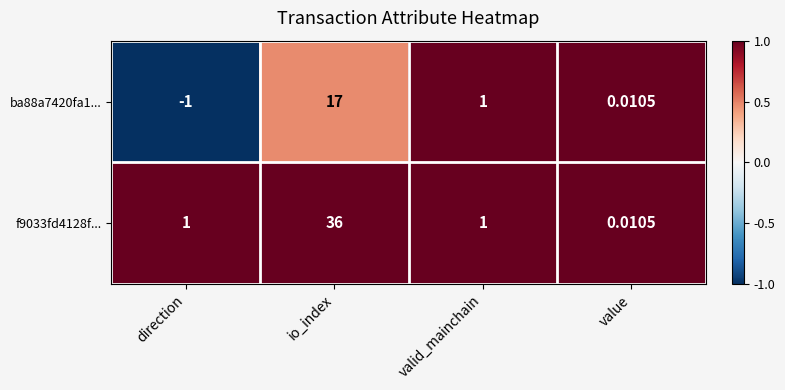

Which series has the widest spread of values?

f9033fd4128f...